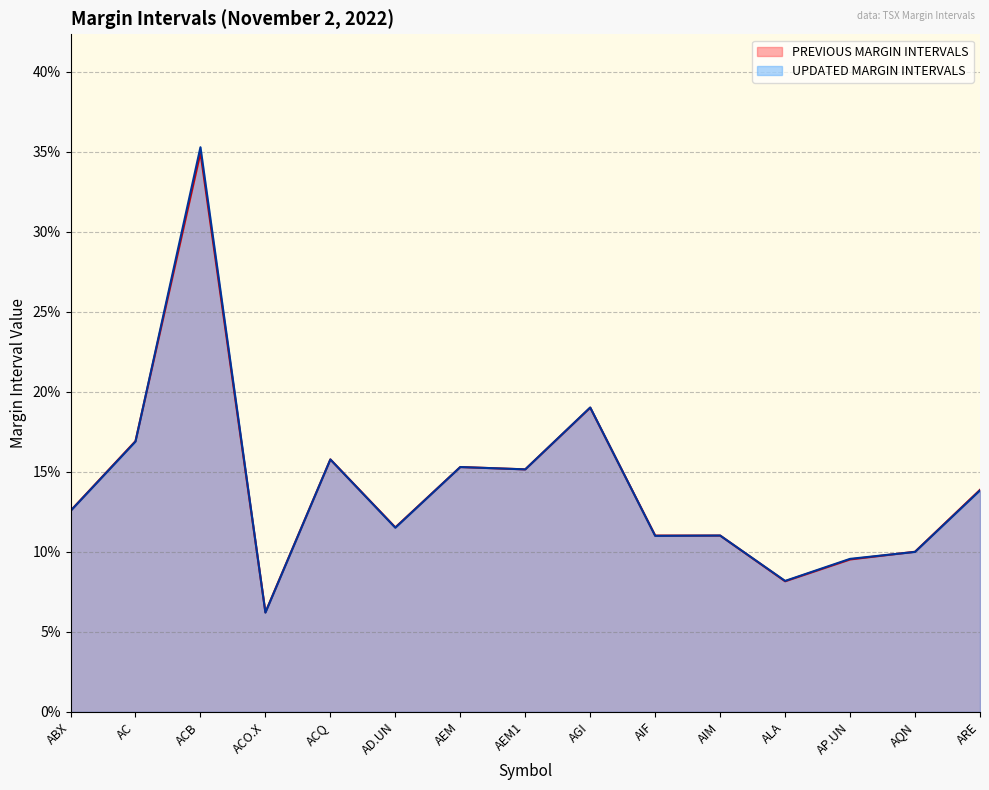

What is the sum of all UPDATED MARGIN INTERVALS values?

2.1